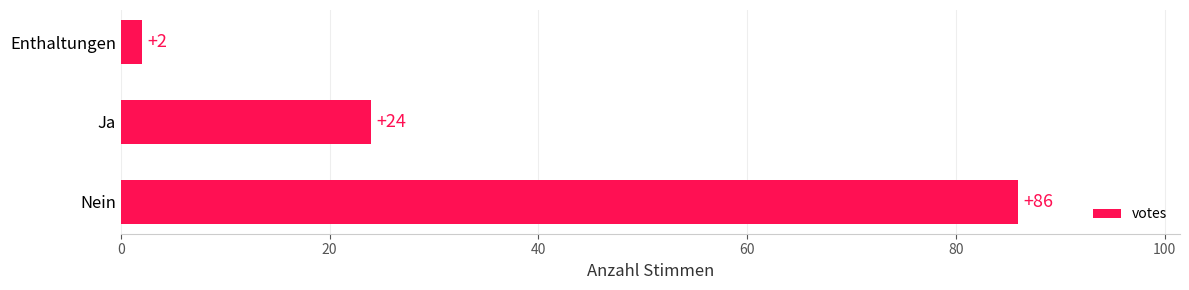

Is it true that the value at Nein is 86?

True